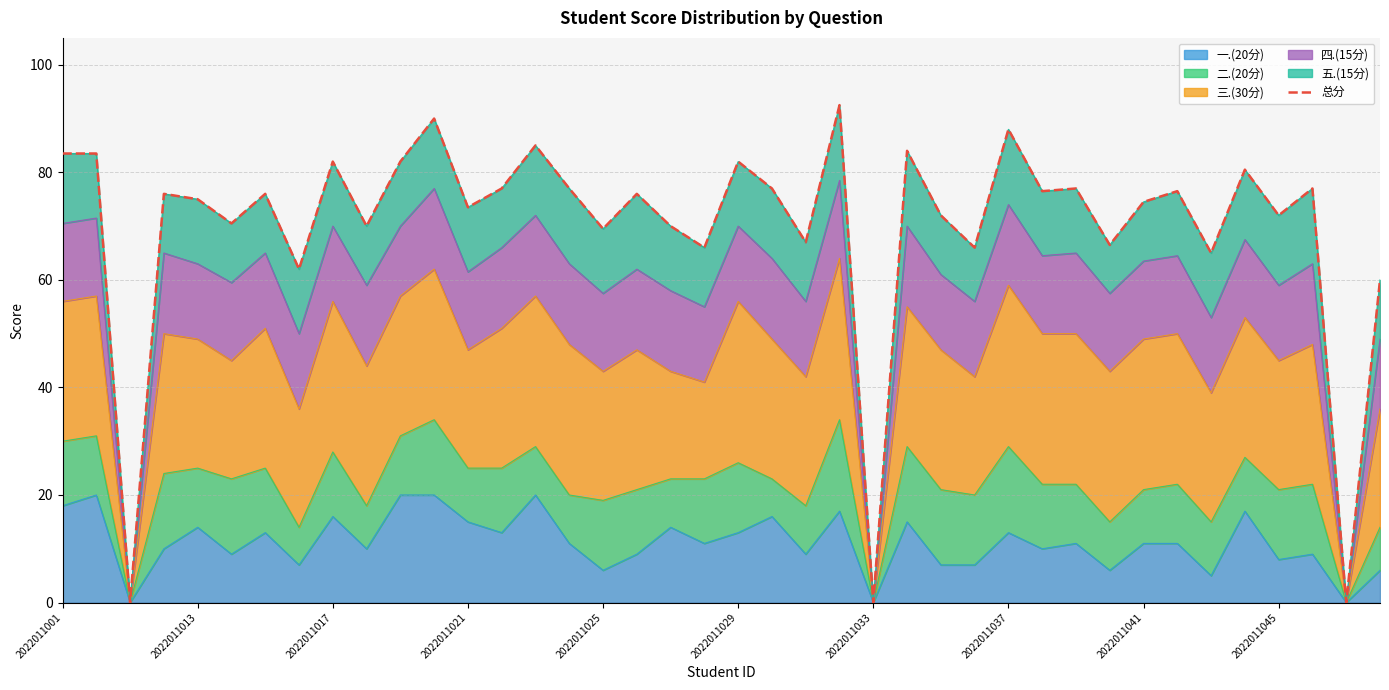

Reading left to right, what are all the values shown in this chart?

83.5	83.5	0.0	76.0	75.0	70.5	76.0	62.0	82.0	70.0	82.0	90.0	73.5	77.0	85.0	77.0	69.5	76.0	70.0	66.0	82.0	77.0	67.0	92.5	0.0	84.0	72.0	66.0	88.0	76.5	77.0	66.5	74.5	76.5	65.0	80.5	72.0	77.0	0.0	60.0